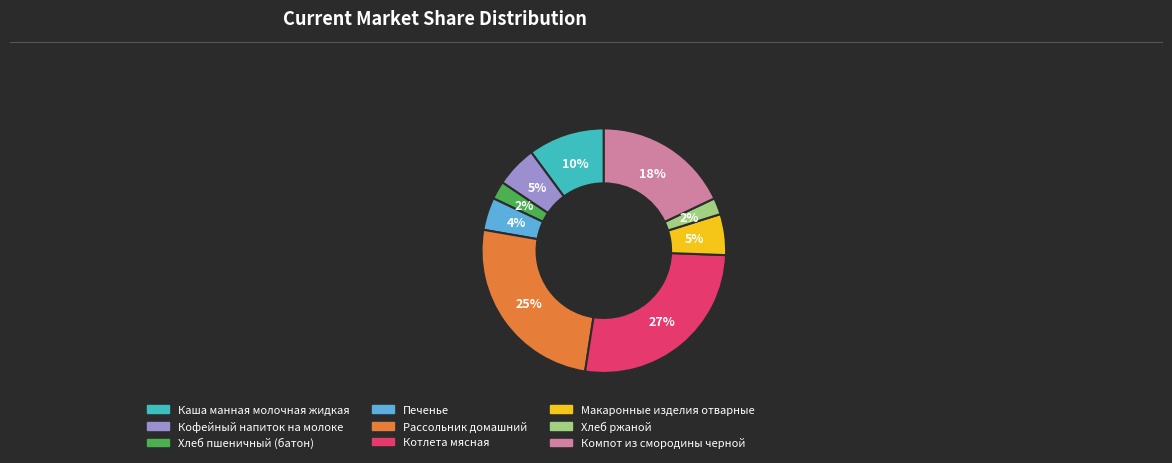

Between Кофейный напиток на молоке and Хлеб ржаной, which is larger?

Кофейный напиток на молоке